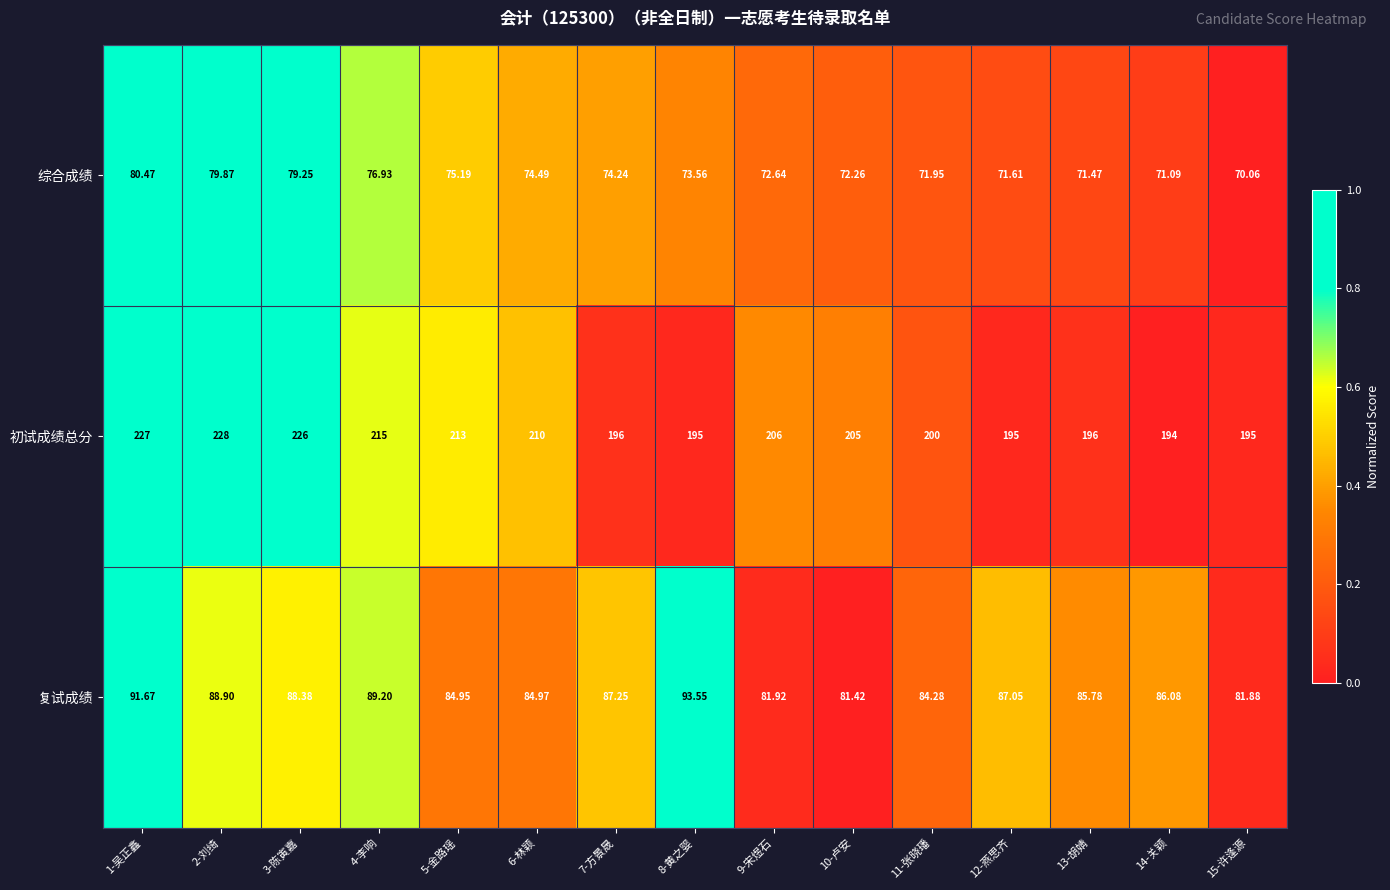

At which category is the sum across all series the highest?

1-吴正鑫